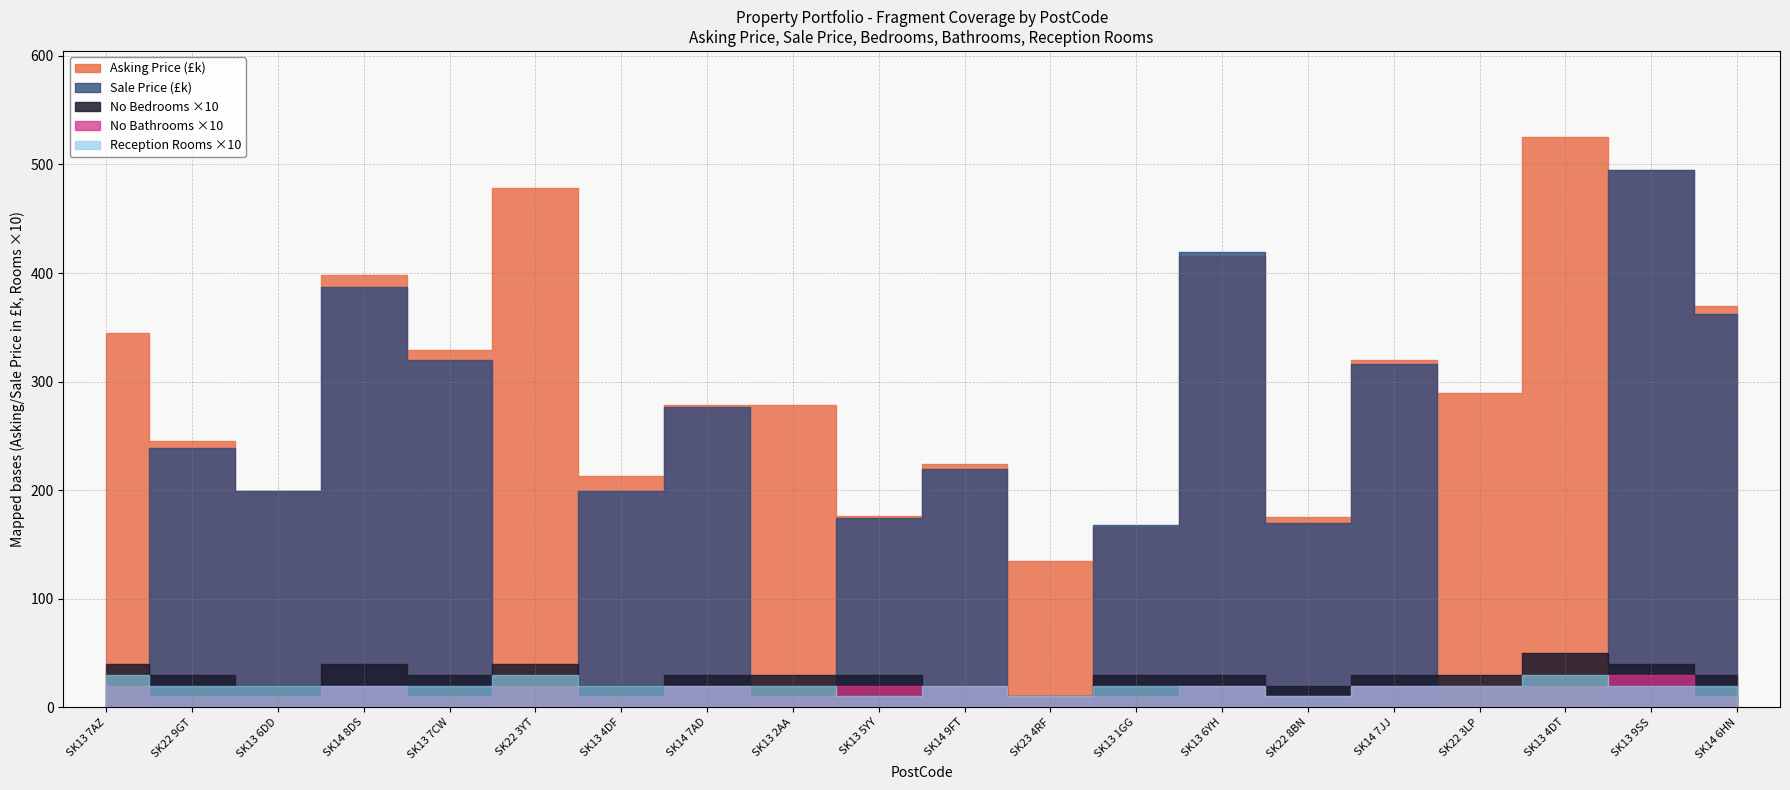

Reading left to right, transcribe all the data shown in this chart.

Asking Price: 345000	245000	199000	398000	329000	478500	213000	278500	278500	176500	223750	135000	165900	415500	175500	319750	289500	525750	495000	369500
Sale Price: 0	238500	199000	387500	319500	0	199500	277000	0	174300	219750	0	168000	419500	169500	315750	0	0	495000	362500
No Bedrooms: 4	3	2	4	3	4	2	3	3	3	2	1	3	3	2	3	3	5	4	3
No Bathrooms: 2	1	1	2	1	2	1	2	1	2	2	1	1	2	1	2	2	2	3	1
Reception Rooms: 3	2	2	2	2	3	2	2	2	1	2	1	2	2	1	2	2	3	2	2